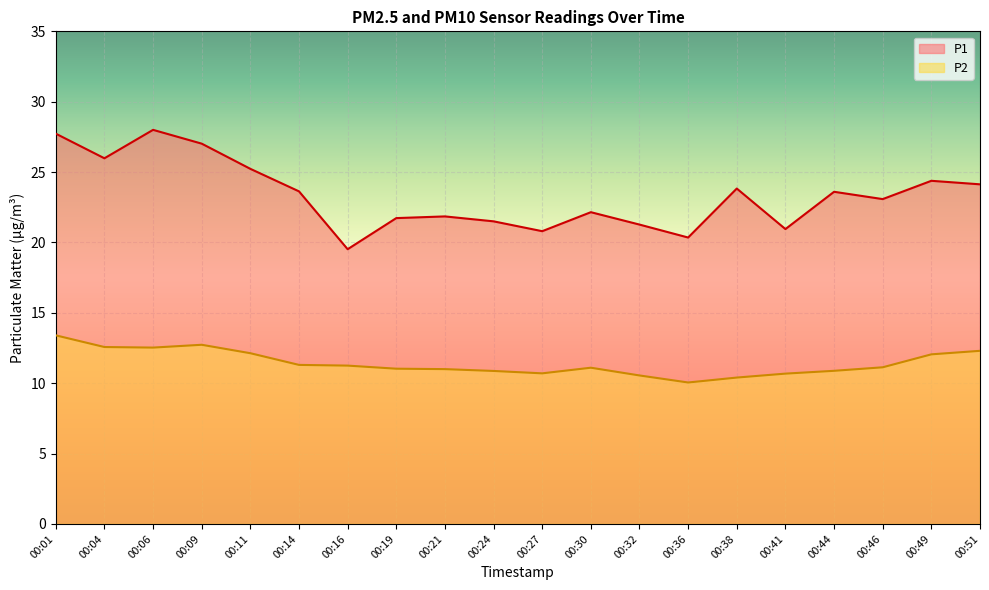

At which category does P2 reach its first local peak?

00:09